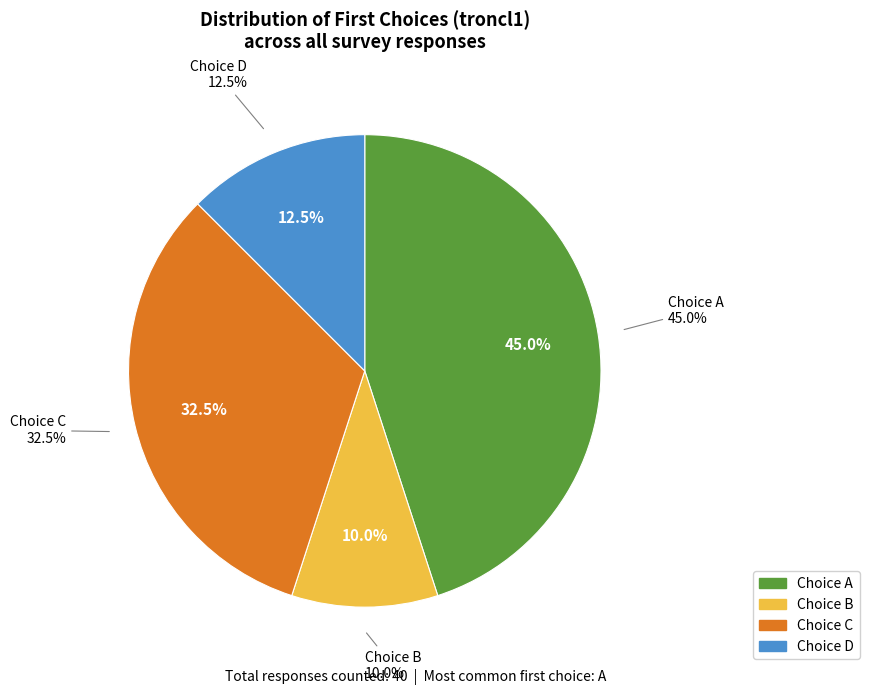

Is there a majority slice in this chart?

No